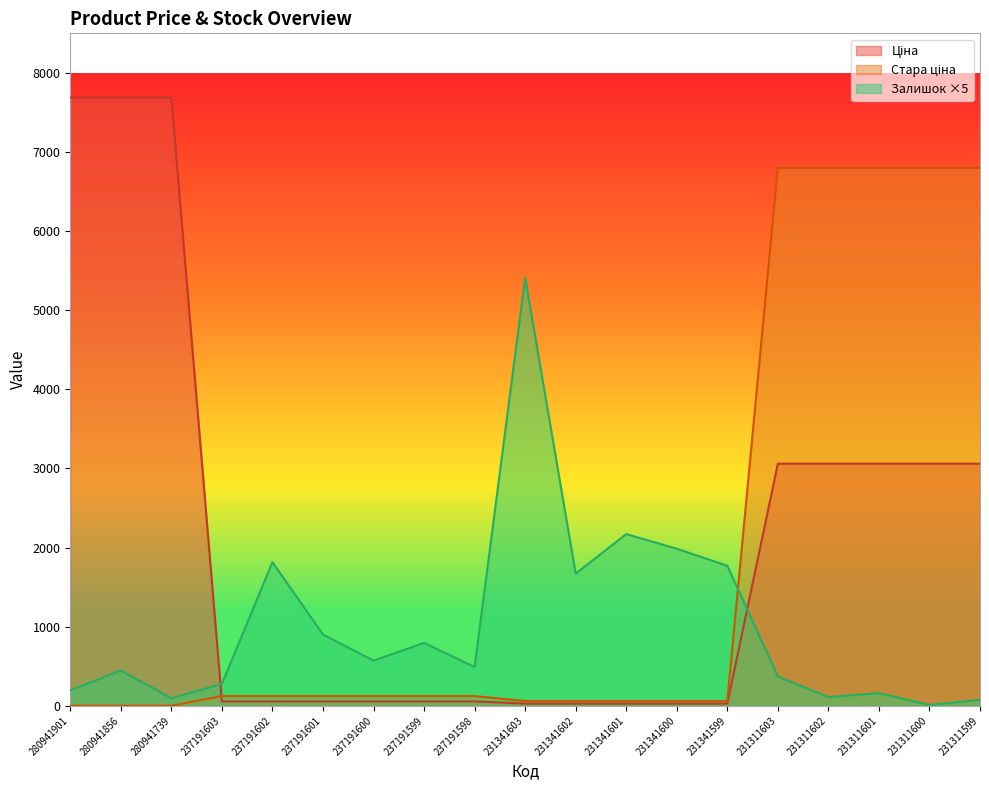

Which has a higher value, 237191598 or 231341599?

237191598